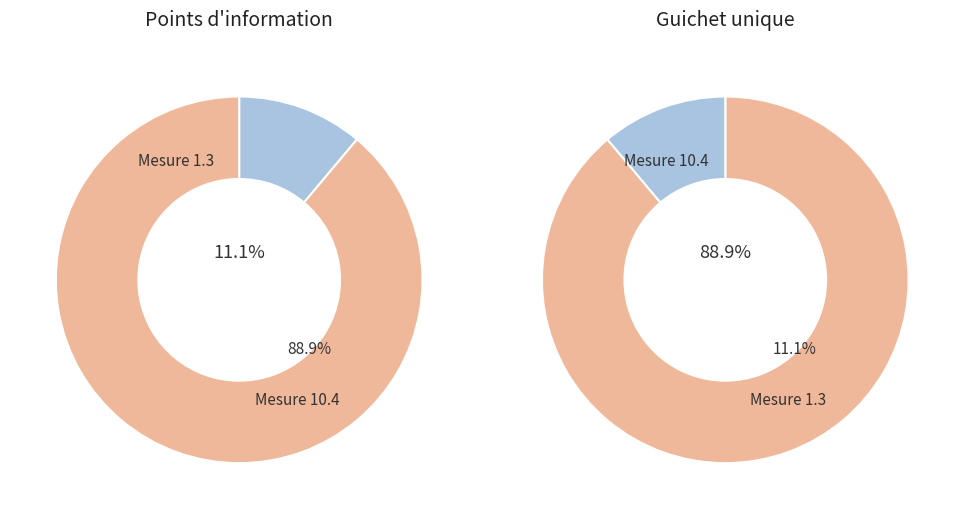

What percentage is the 10.4.1, 10.4.2, 10.4.3, 10.4.4 slice, to the nearest percent?

89%